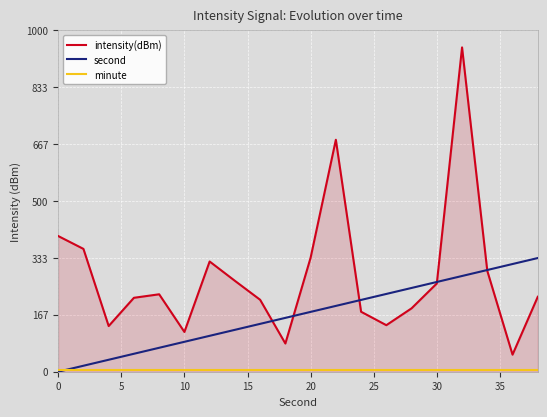

What is the greatest value displayed?

950.0